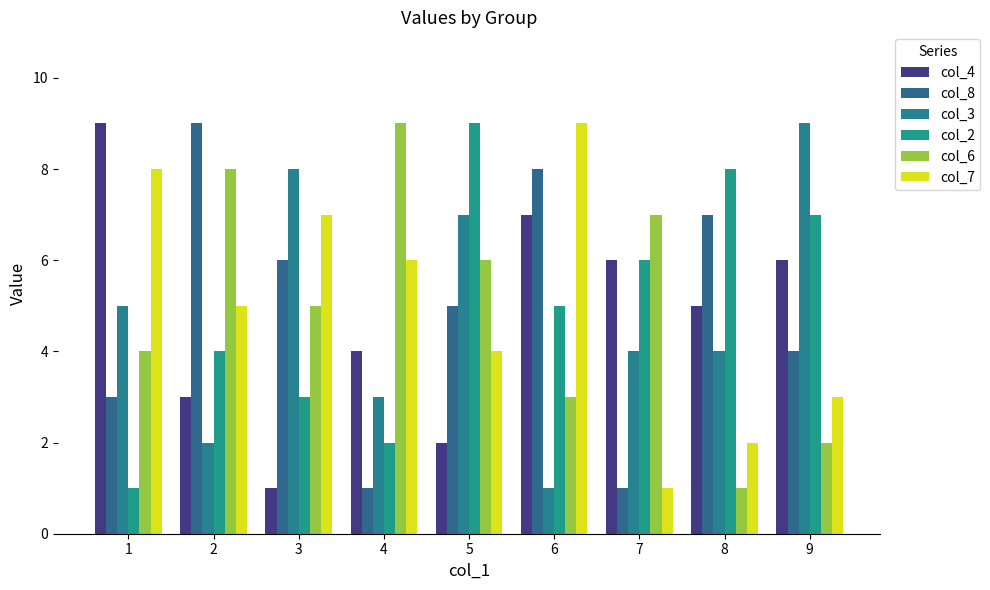

What is the maximum value shown in the chart?

9